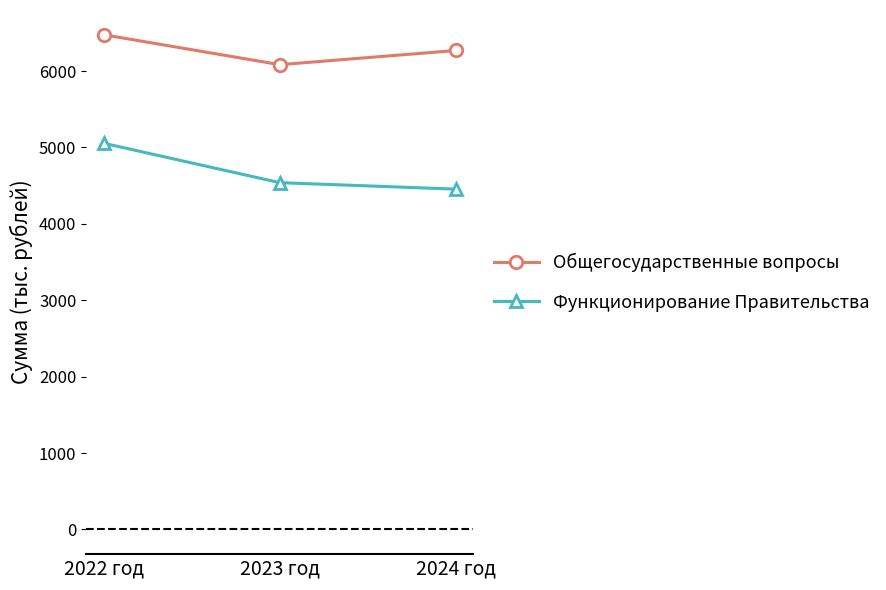

Reading right to left, what are all the values shown in this chart?

Общегосударственные вопросы: 6269.8	6084.2	6476.1
Функционирование Правительства: 4454.9	4539.4	5055.4